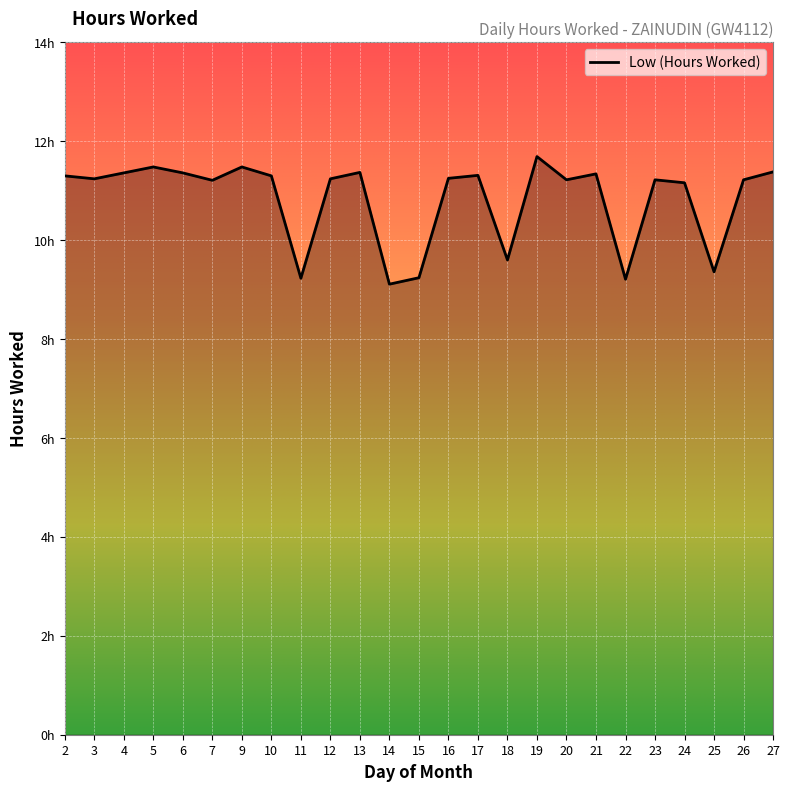

At which category does the data reach its first local valley?

3